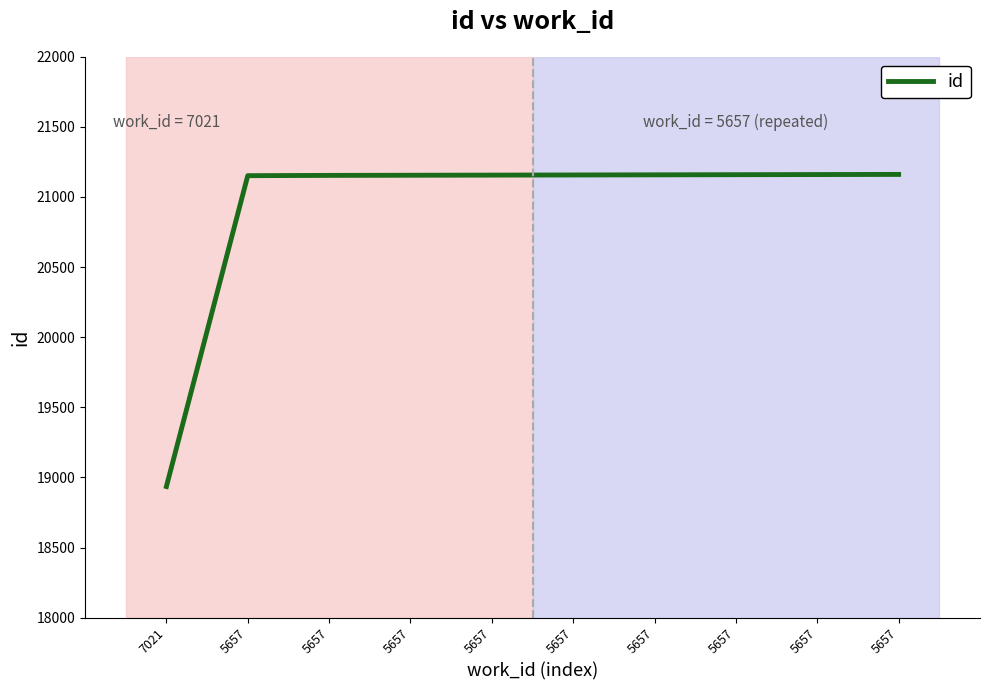

What is the value of the 5th point from the left?

21152